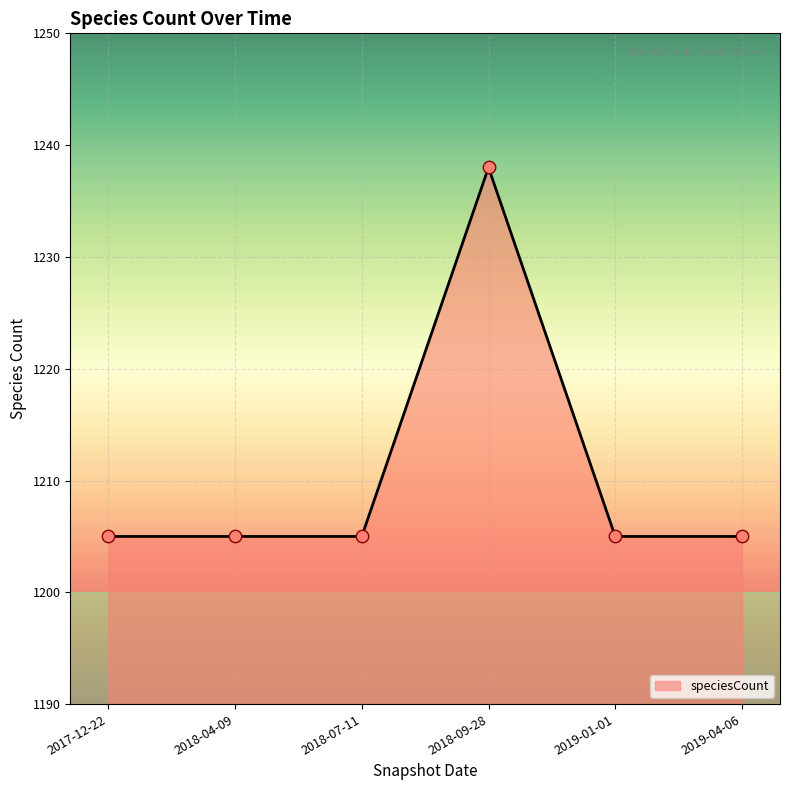

Approximately how many times larger is the value at 2018-09-28 compared to 2017-12-22?

1.0